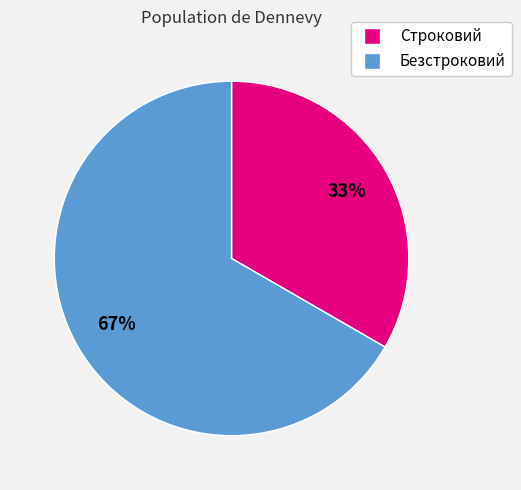

To the nearest percent, what percentage of the pie is Строковий?

33%